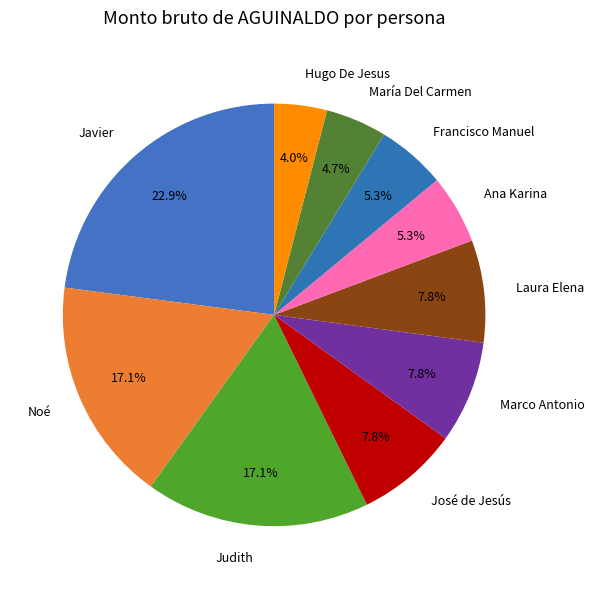

Approximately how many times larger is the value at Marco Antonio compared to Judith?

0.5